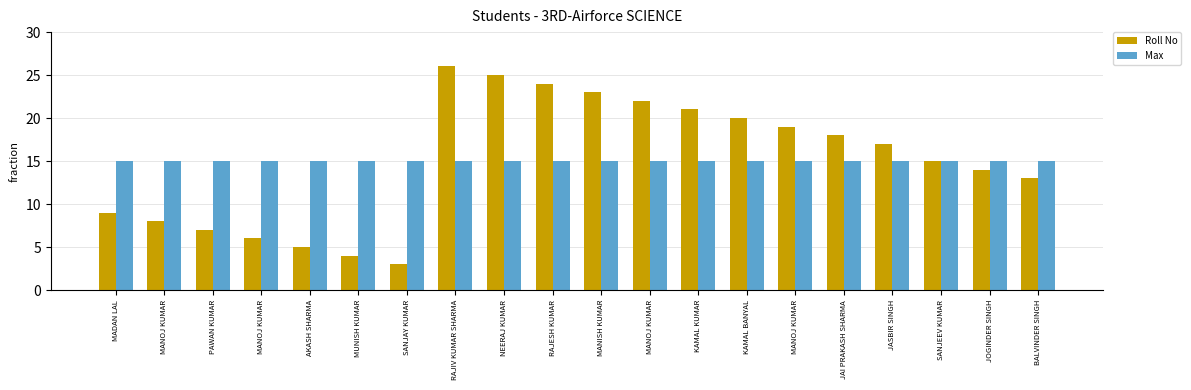

Reading left to right, transcribe all the data shown in this chart.

Roll No: MADAN LAL=9	MANOJ KUMAR=8	PAWAN KUMAR=7	MANOJ KUMAR=6	AKASH SHARMA=5	MUNISH KUMAR=4	SANJAY KUMAR=3	RAJIV KUMAR SHARMA=26	NEERAJ KUMAR=25	RAJESH KUMAR=24	MANISH KUMAR=23	MANOJ KUMAR=22	KAMAL KUMAR=21	KAMAL BANYAL=20	MANOJ KUMAR=19	JAI PRAKASH SHARMA=18	JASBIR SINGH=17	SANJEEV KUMAR=15	JOGINDER SINGH=14	BALVINDER SINGH=13
Max: MADAN LAL=15	MANOJ KUMAR=15	PAWAN KUMAR=15	MANOJ KUMAR=15	AKASH SHARMA=15	MUNISH KUMAR=15	SANJAY KUMAR=15	RAJIV KUMAR SHARMA=15	NEERAJ KUMAR=15	RAJESH KUMAR=15	MANISH KUMAR=15	MANOJ KUMAR=15	KAMAL KUMAR=15	KAMAL BANYAL=15	MANOJ KUMAR=15	JAI PRAKASH SHARMA=15	JASBIR SINGH=15	SANJEEV KUMAR=15	JOGINDER SINGH=15	BALVINDER SINGH=15